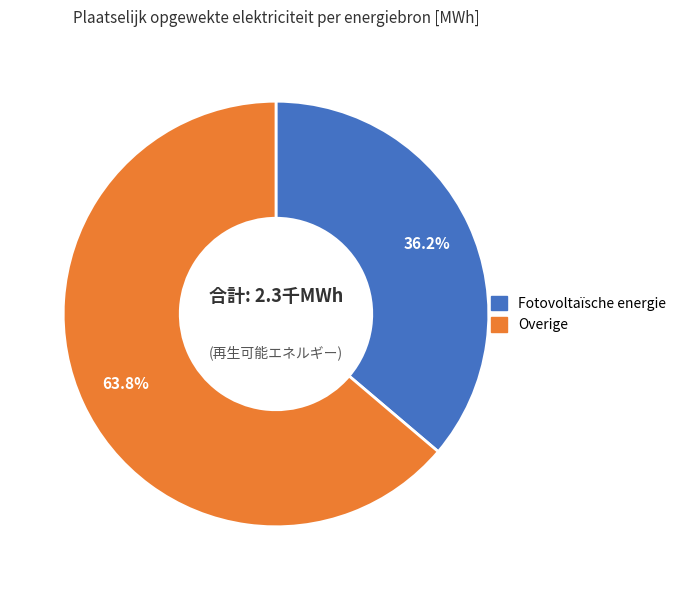

Is there a majority slice in this chart?

Yes